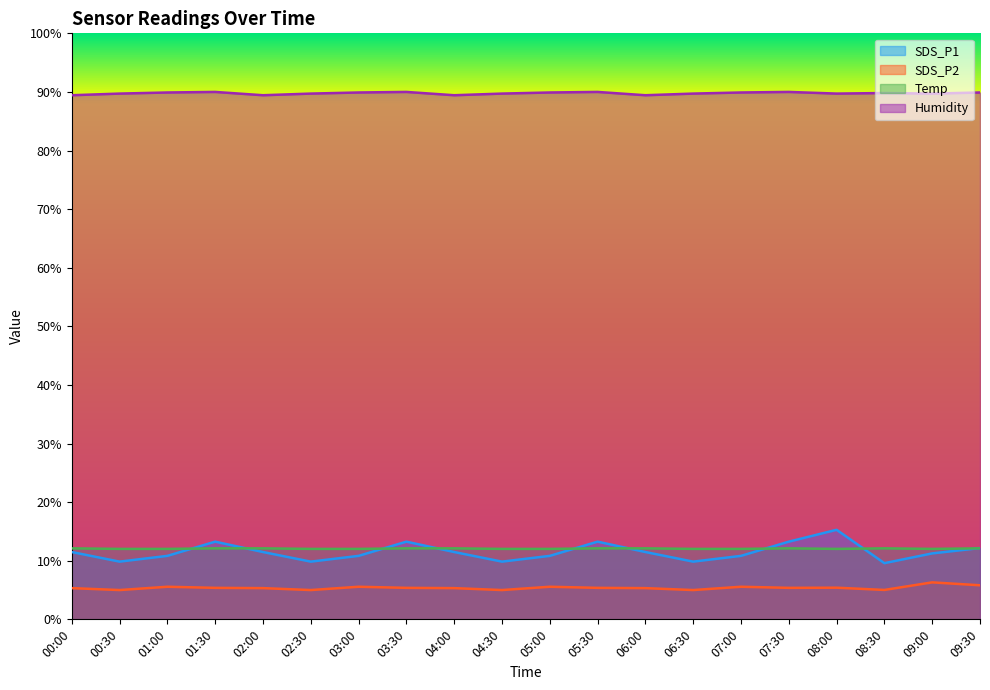

Which series has the largest range (max minus min)?

SDS_P1